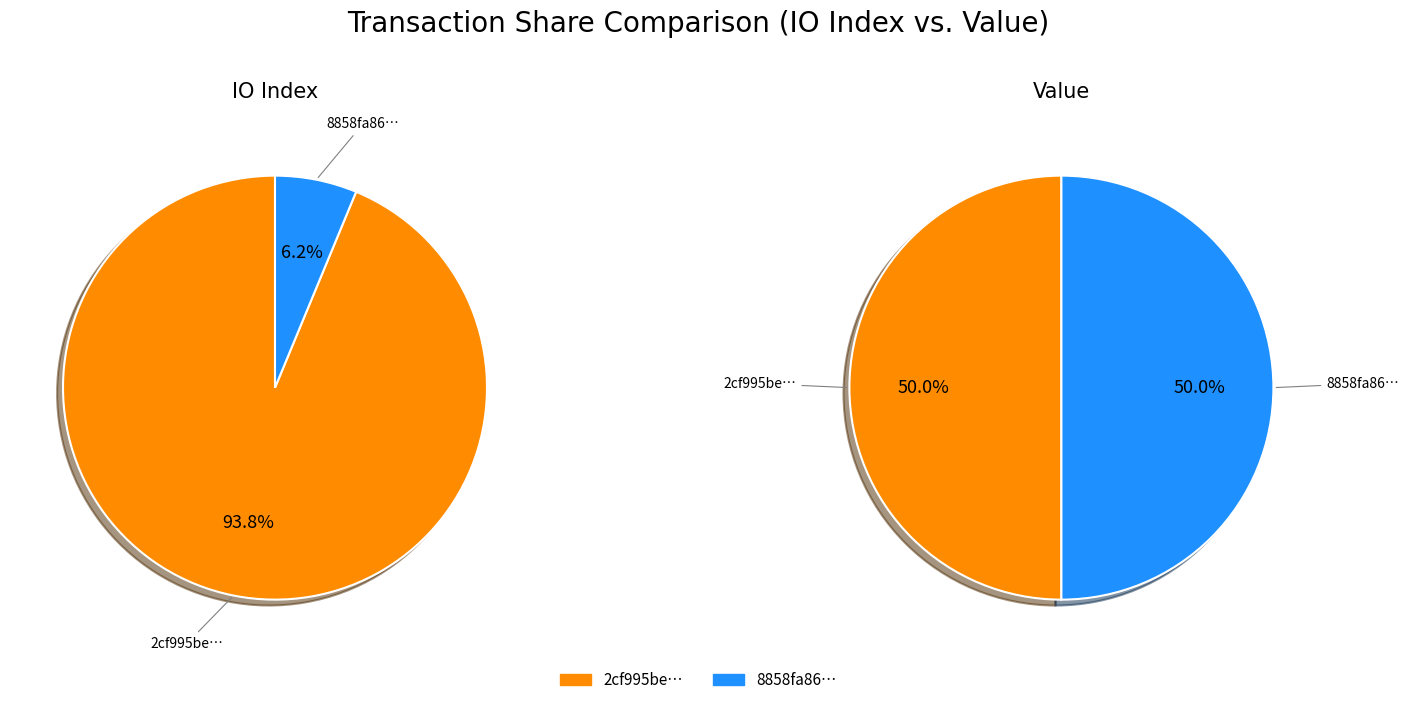

To the nearest percent, what is the difference between the largest and smallest slice percentages?

88%